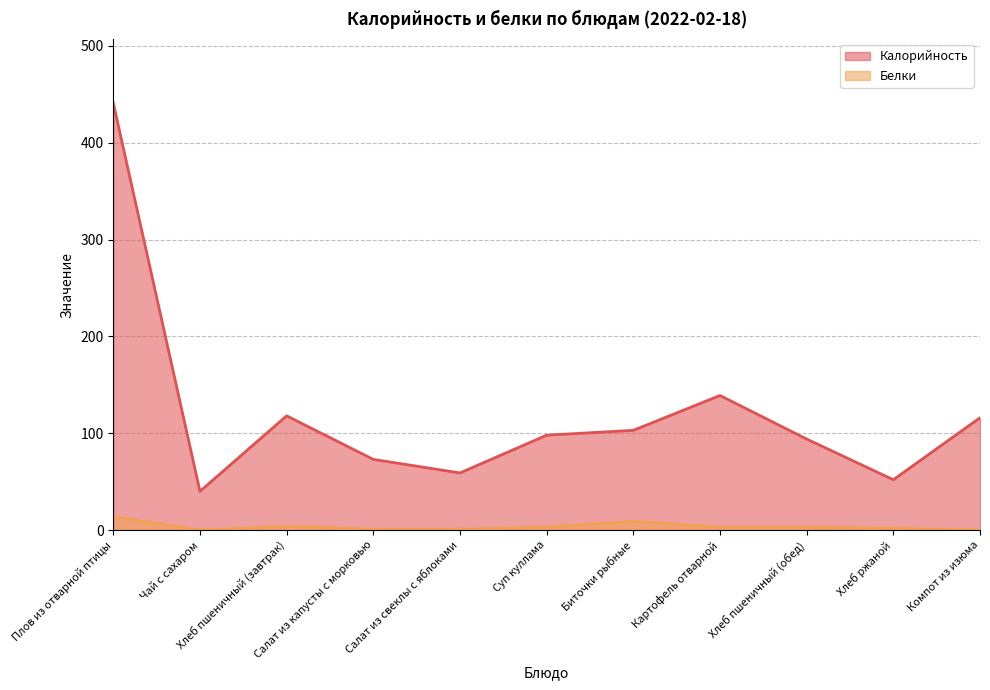

Which series has the largest range (max minus min)?

Калорийность